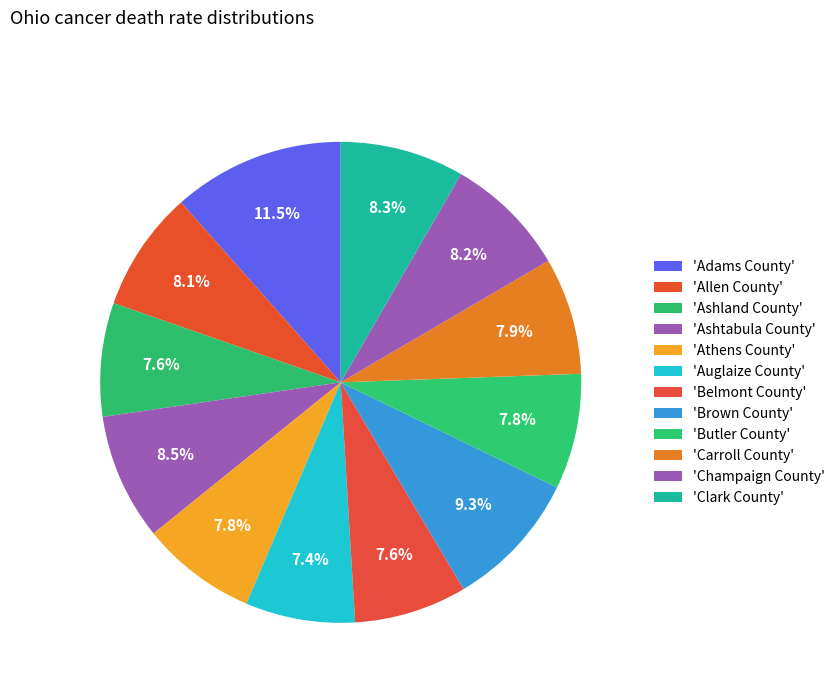

Is there a majority slice in this chart?

No